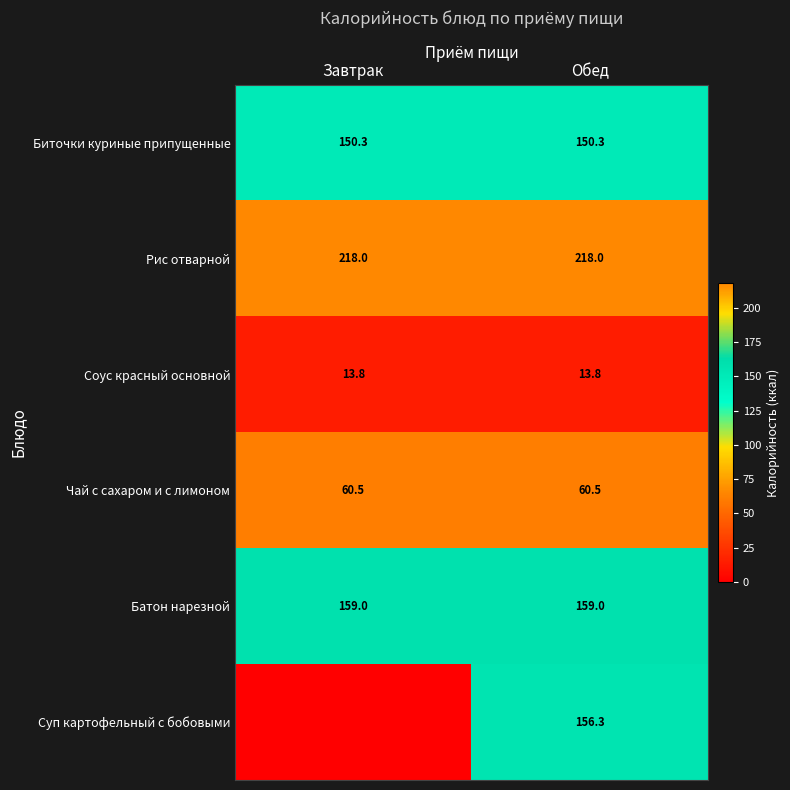

At Обед, list the series in order from largest to smallest.

Рис отварной, Батон нарезной, Суп картофельный с бобовыми, Биточки куриные припущенные, Чай с сахаром и с лимоном, Соус красный основной